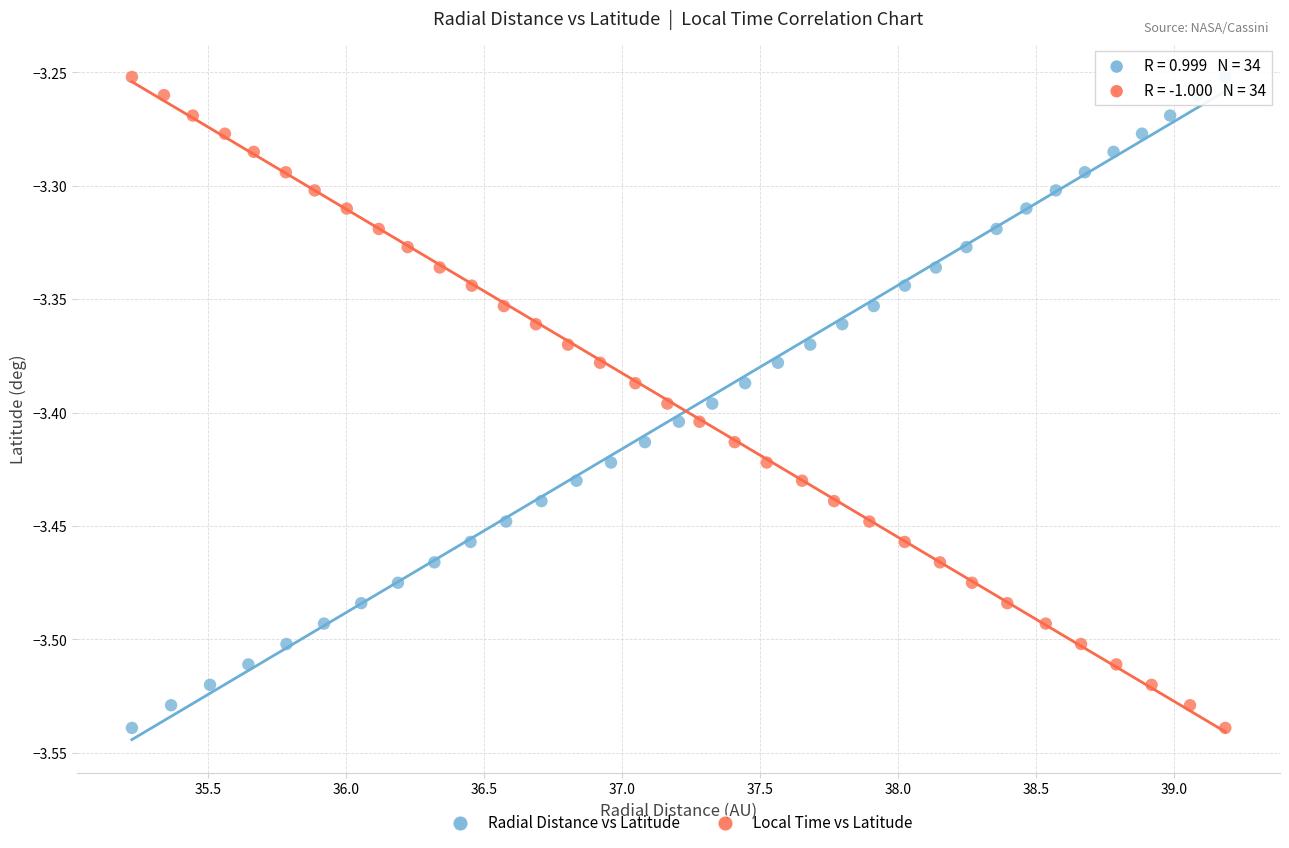

What are all the series names shown in the legend?

Radial Distance vs Latitude, Local Time vs Latitude